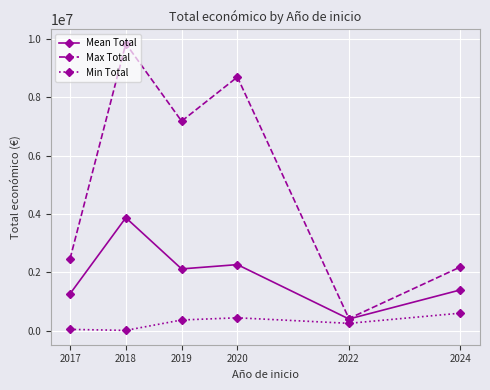

True or false: Mean Total has more than 2 points higher than both neighbors.

False